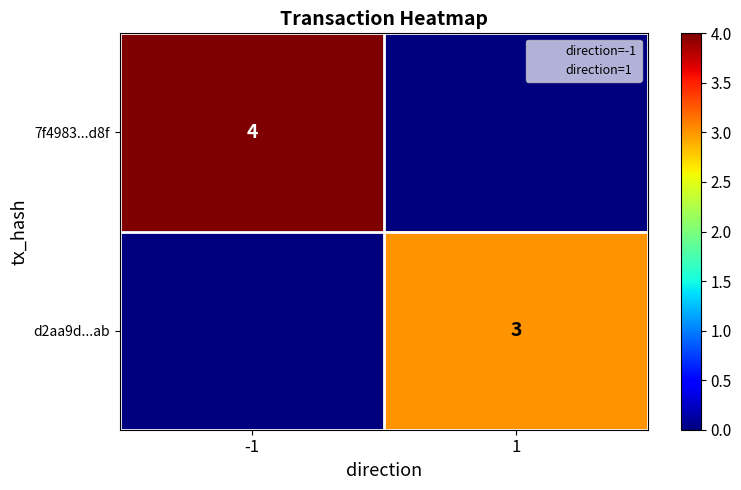

Is it true that d2aa9d...ab equals 5 at 1?

False